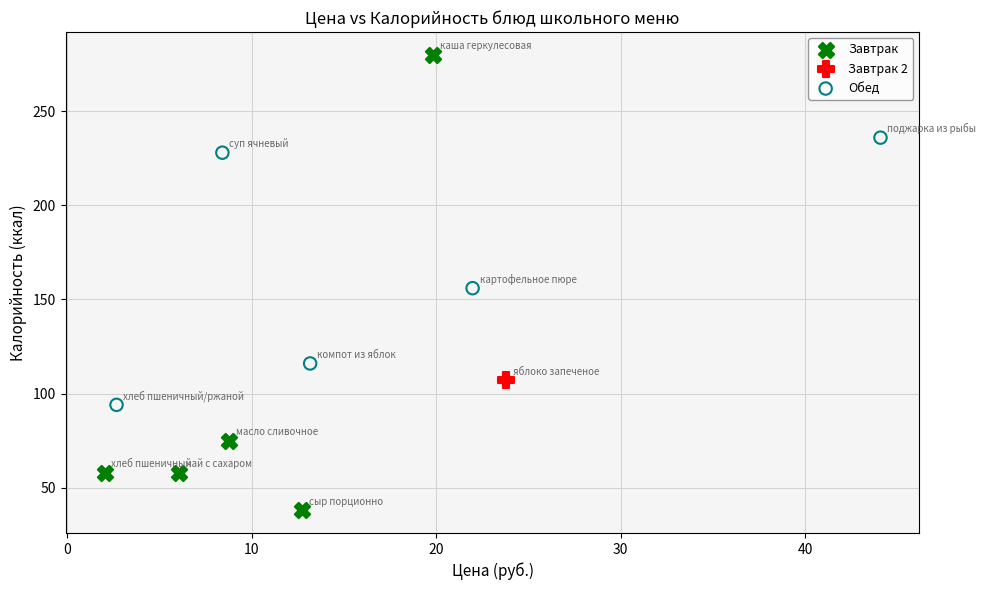

What are all the series names shown in the legend?

Завтрак, Завтрак 2, Обед